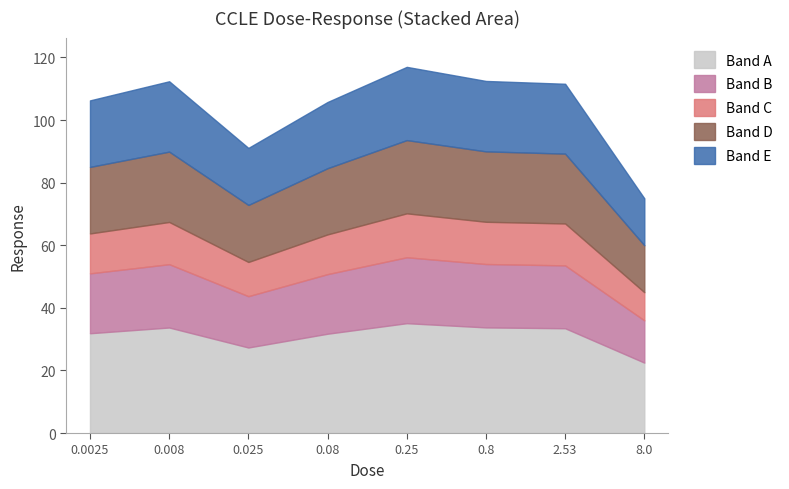

Which has a higher value, 2.53 or 0.008?

0.008